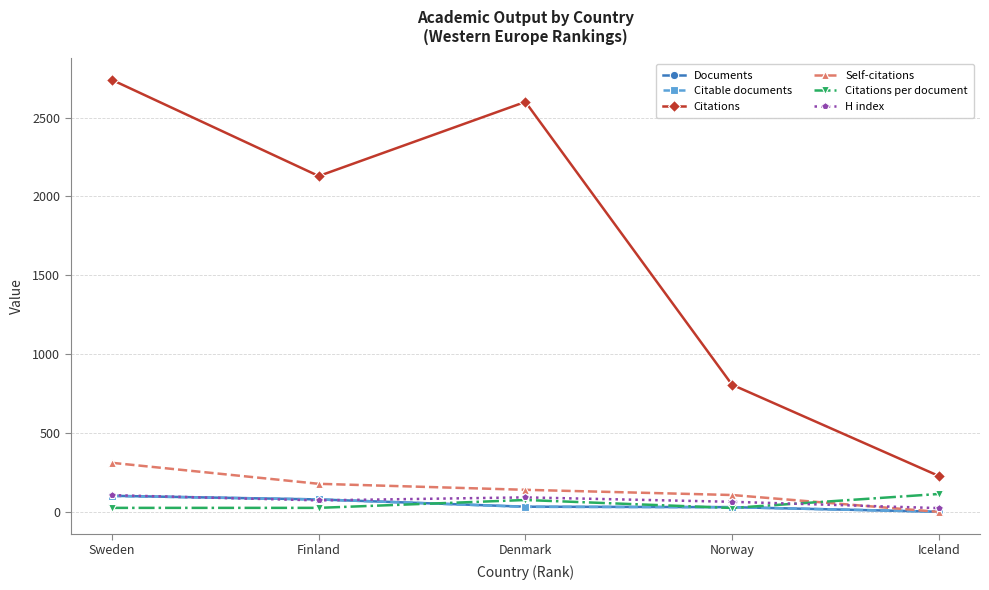

The Citations series shows 807.0 at Norway. True or false?

True